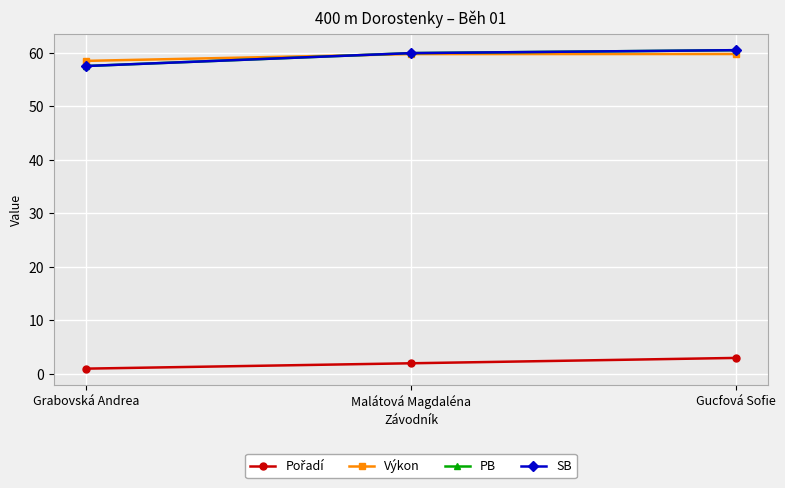

What is the sum of all Pořadí values?

6.0